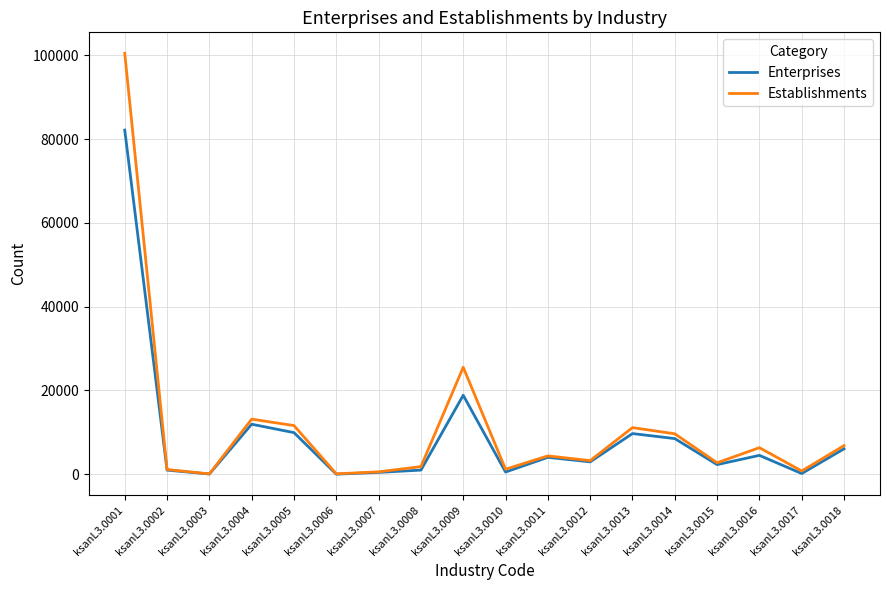

What is the difference between the highest and lowest values at ksanL3.0001?

18306